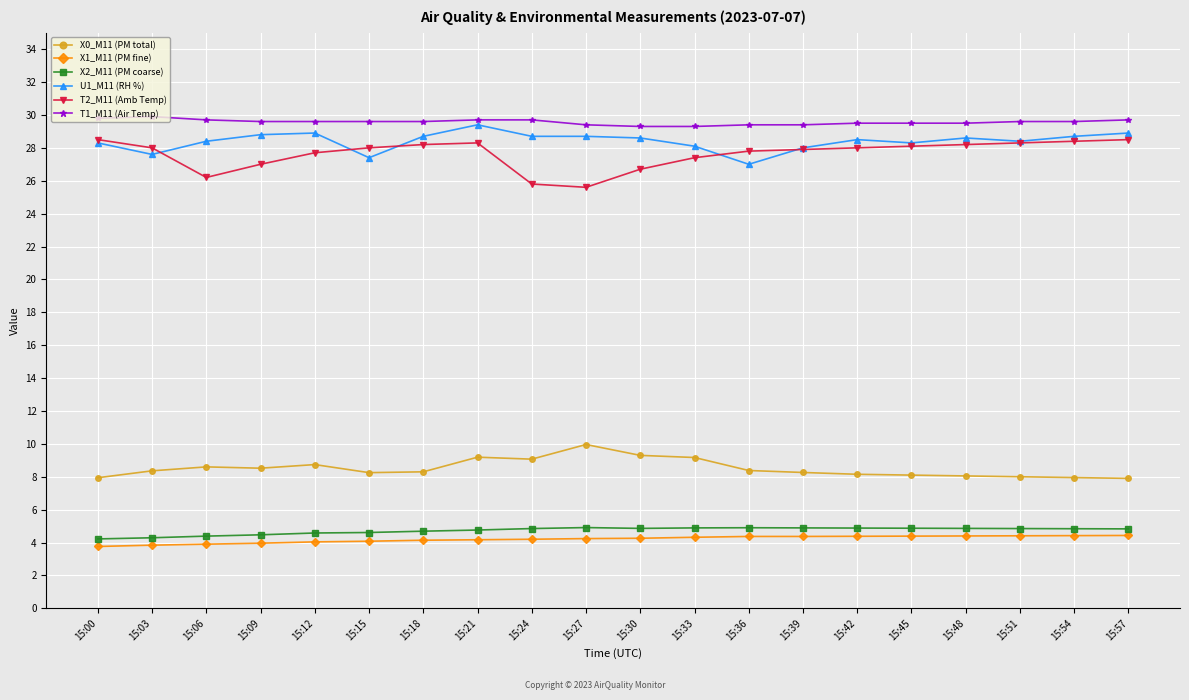

What is the value of the T2_M11 (Amb Temp) point at the 16th from the left?

28.1